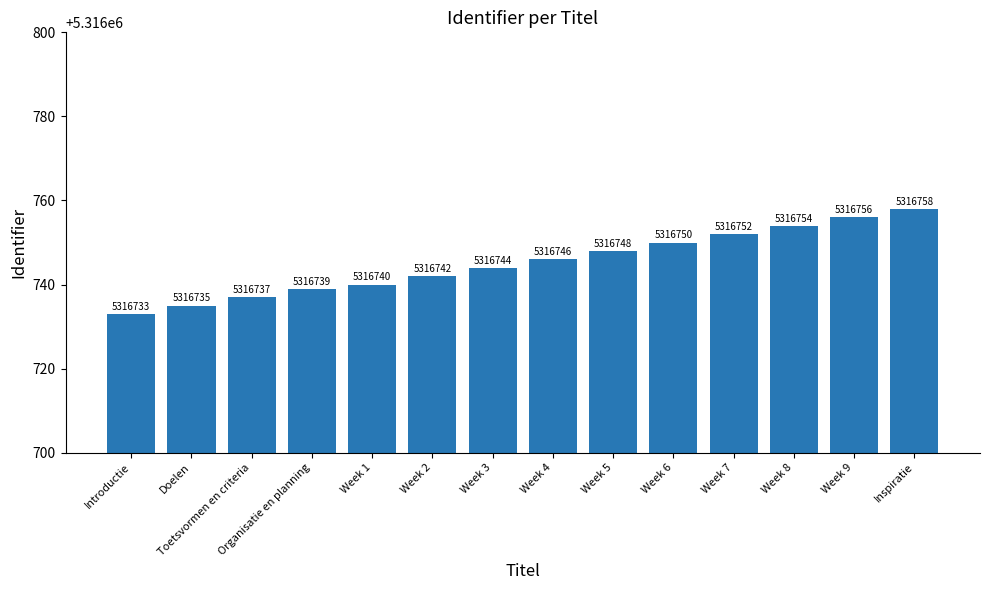

What is the sum of all values?

74434434